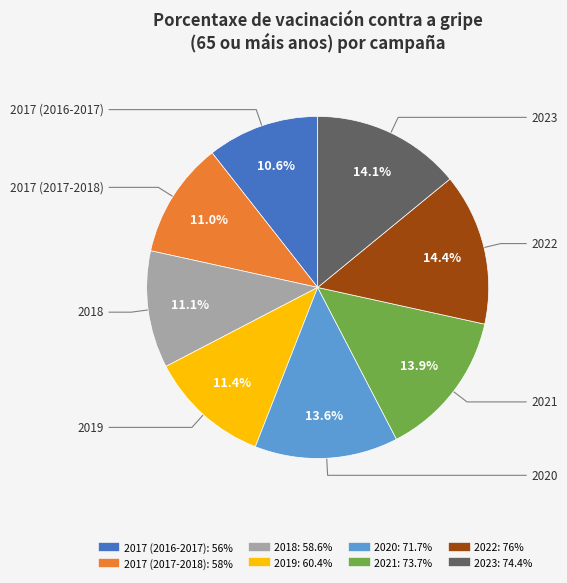

What is the ratio of the value at 2020 to the value at 2021?

1.0